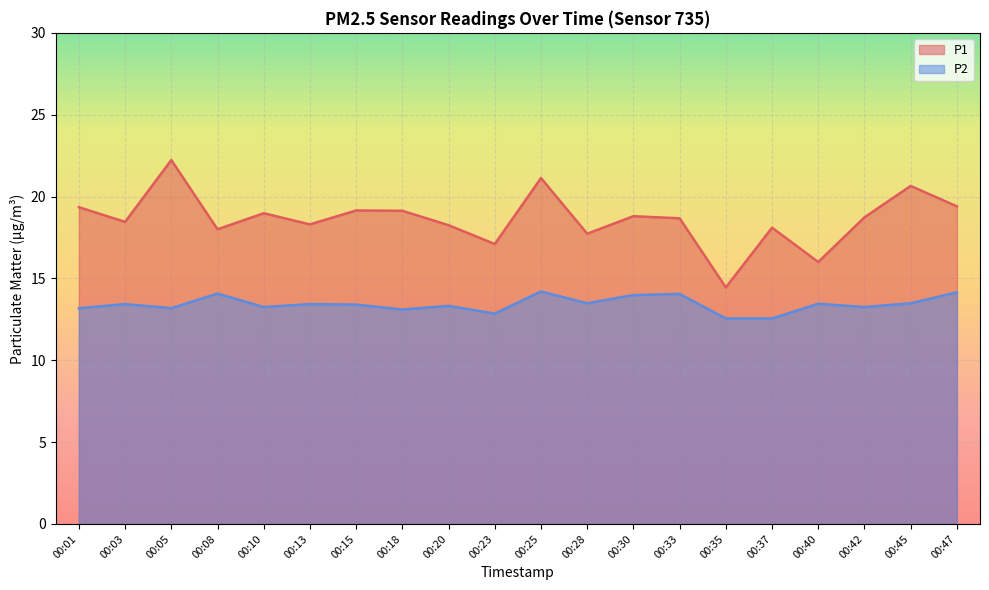

Reading left to right, what are all the values shown in this chart?

P1: 19.4	18.4	22.2	18.0	19.0	18.3	19.1	19.1	18.2	17.1	21.1	17.7	18.8	18.7	14.4	18.1	16.0	18.7	20.6	19.4
P2: 13.2	13.4	13.2	14.1	13.2	13.4	13.4	13.1	13.3	12.8	14.2	13.5	14.0	14.1	12.6	12.6	13.4	13.2	13.5	14.2